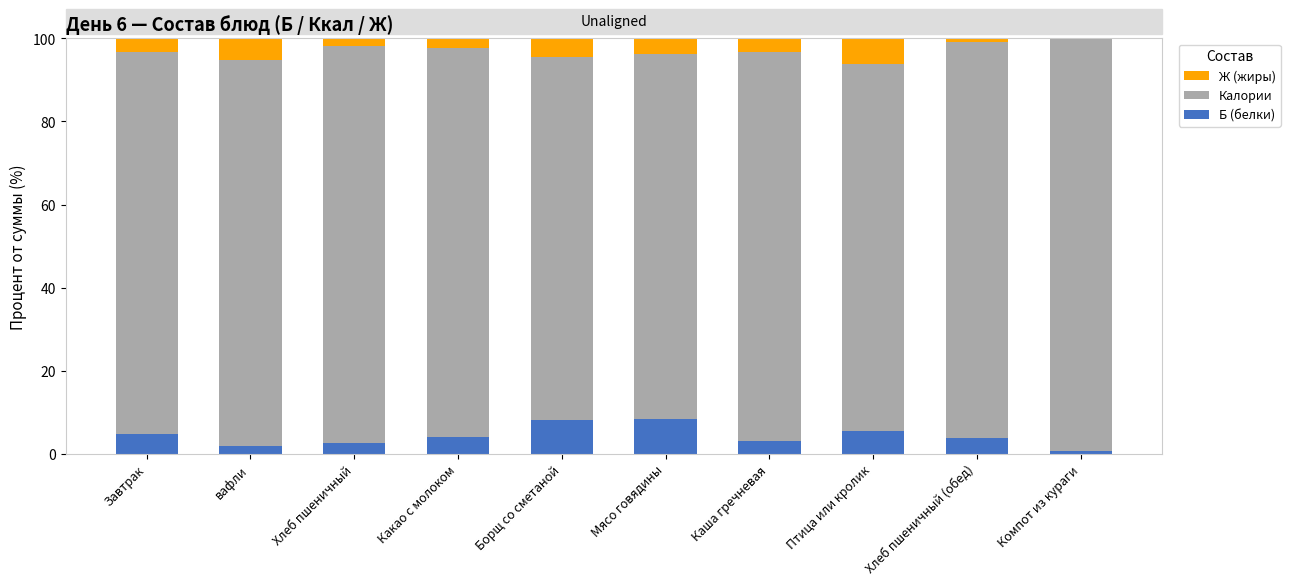

What is the maximum value for Б (белки)?

8.4